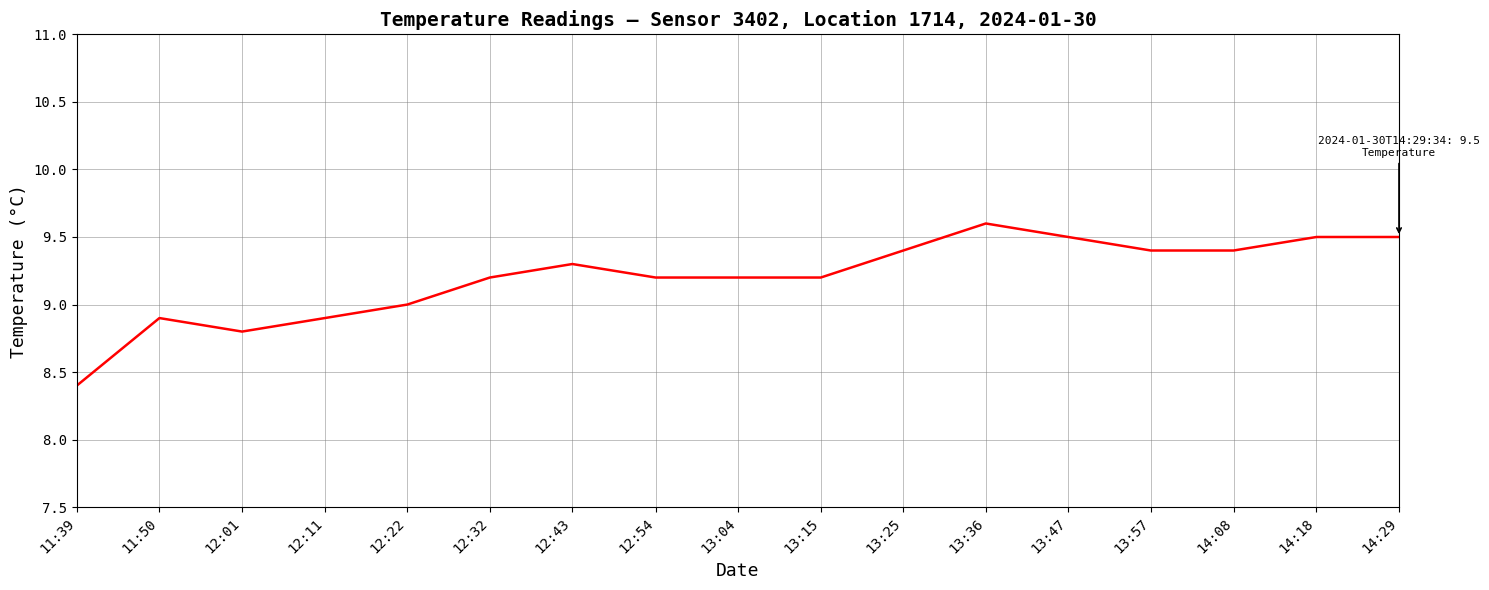

Is this an area chart (filled region under the line)?

No